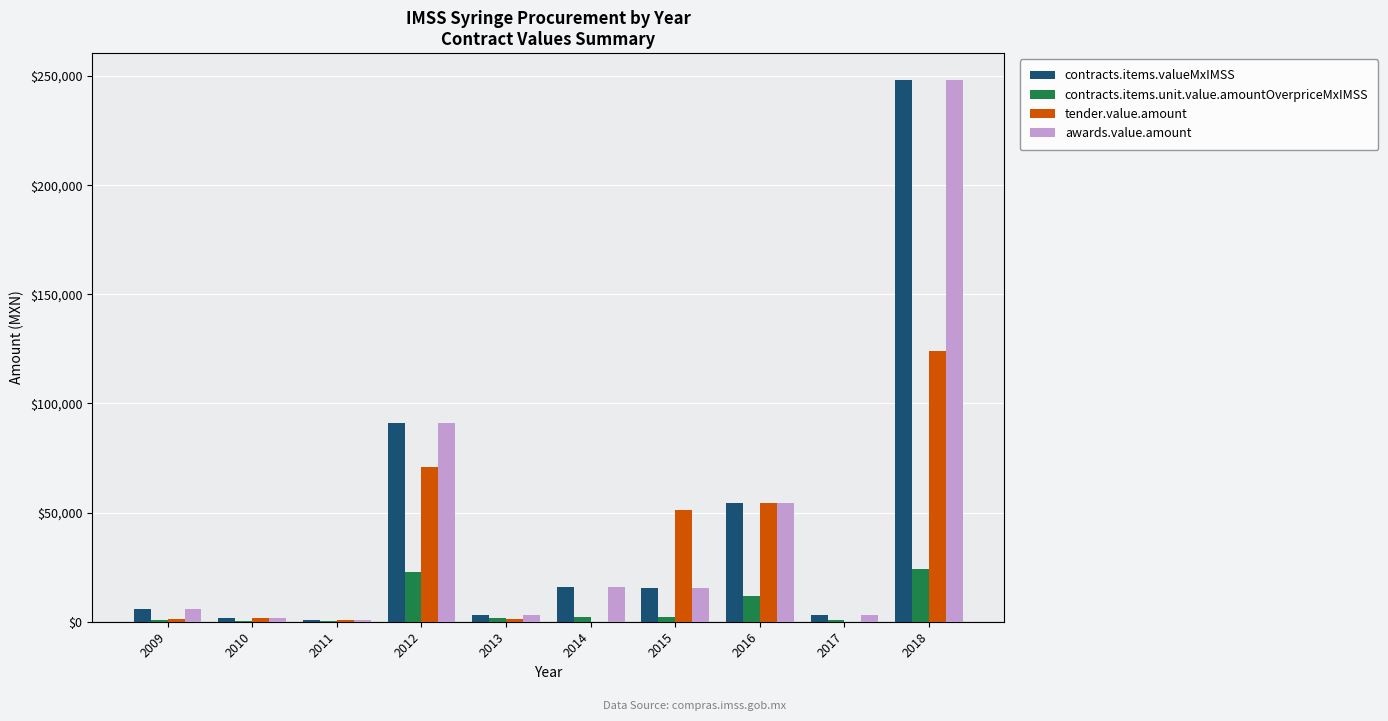

What is the maximum value for contracts.items.valueMxIMSS?

248110.1